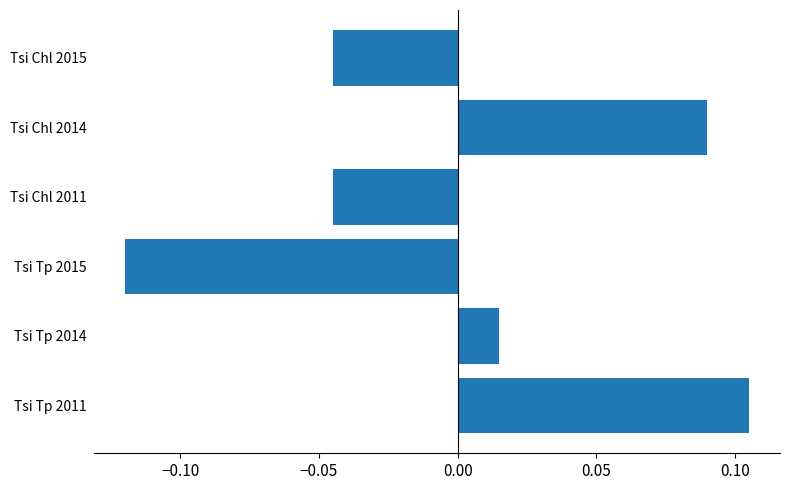

Where is the data nearest to the value 0?

Tsi Tp 2014